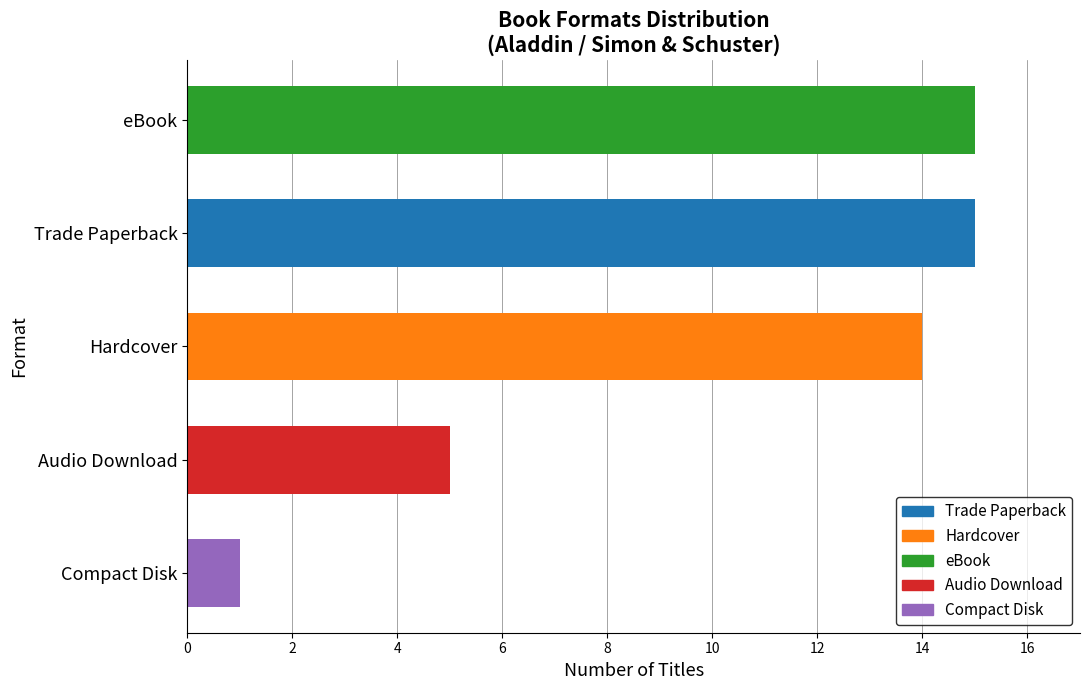

What is the change in value from Hardcover to Trade Paperback?

+1